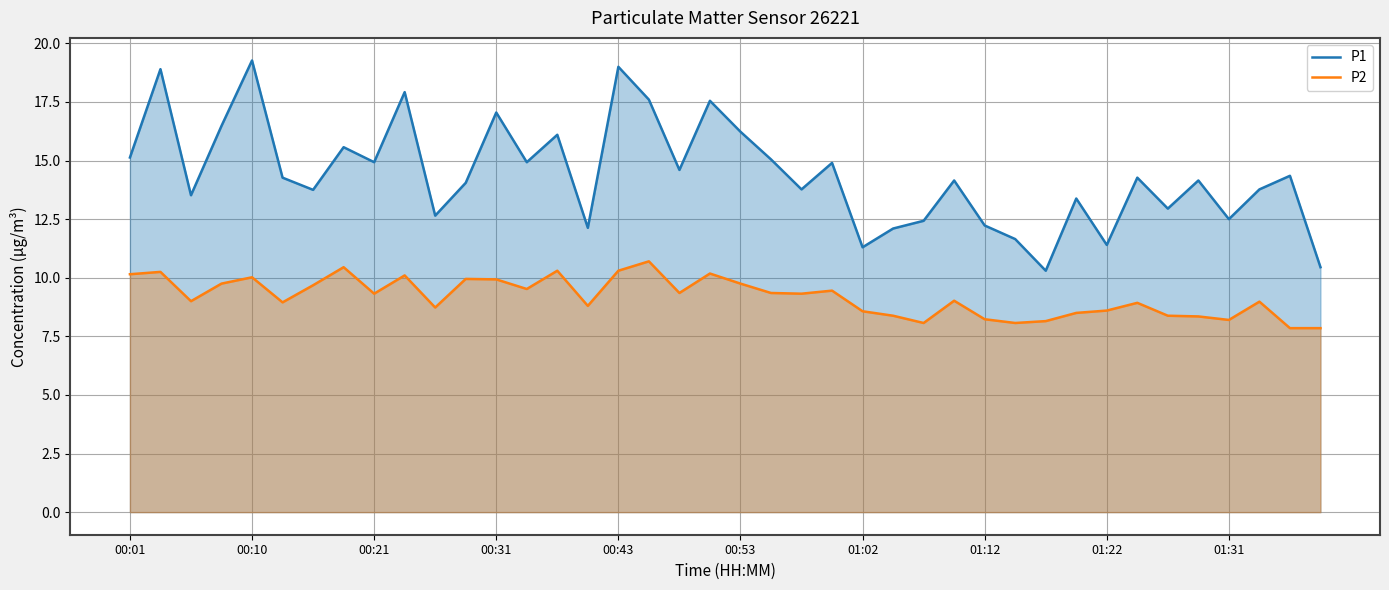

True or false: P1 has more than 0 interior local peaks.

True